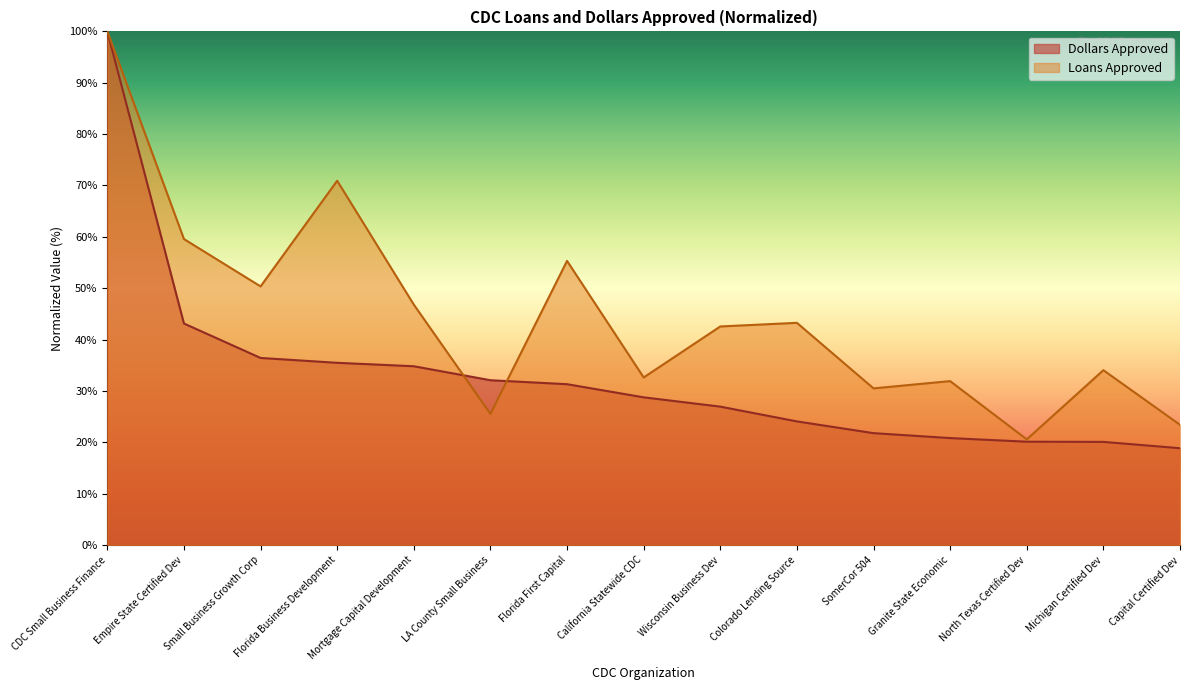

At Empire State Certified Dev, list the series in order from smallest to largest.

Dollars Approved, Loans Approved